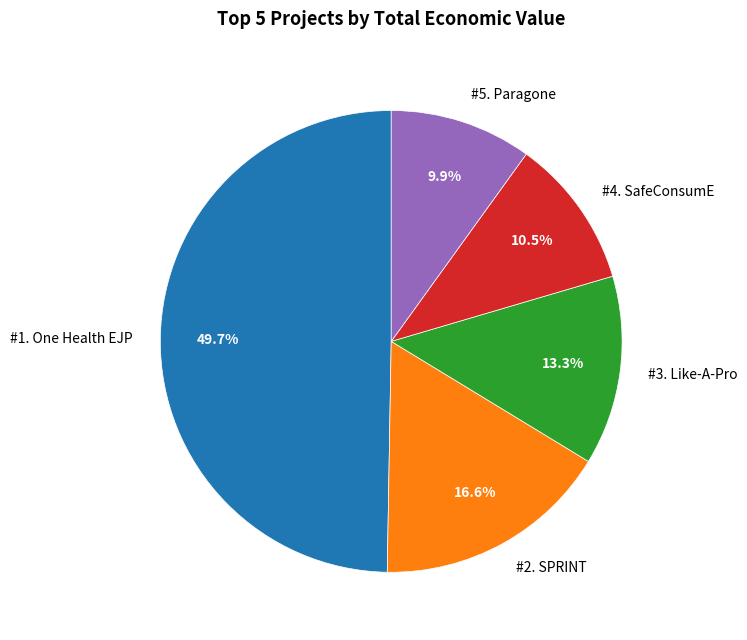

How many slices are in this pie chart?

5